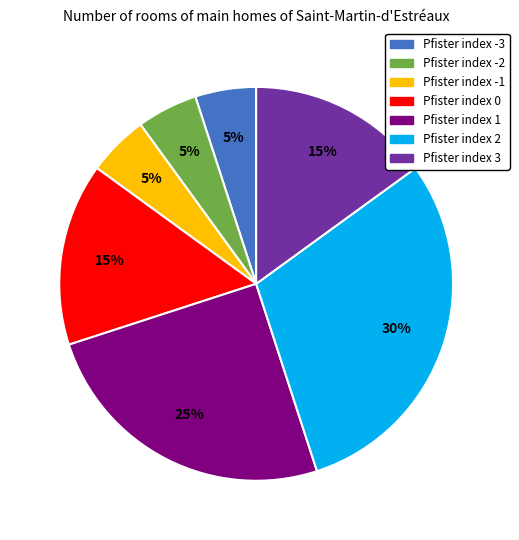

To the nearest percent, what percentage of the pie is Pfister index 1?

25%